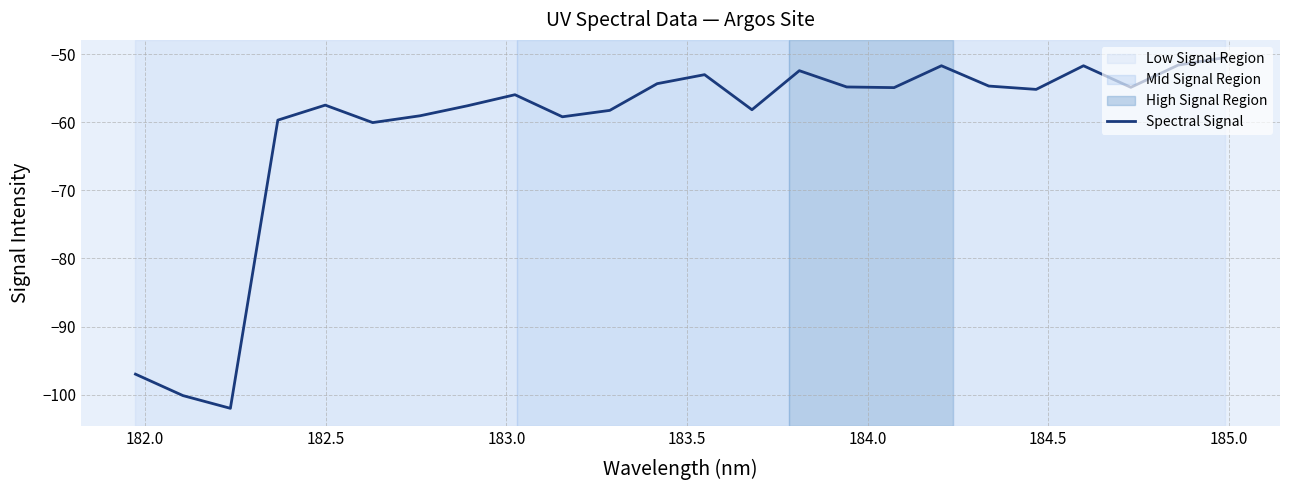

What is the greatest value displayed?

-50.4